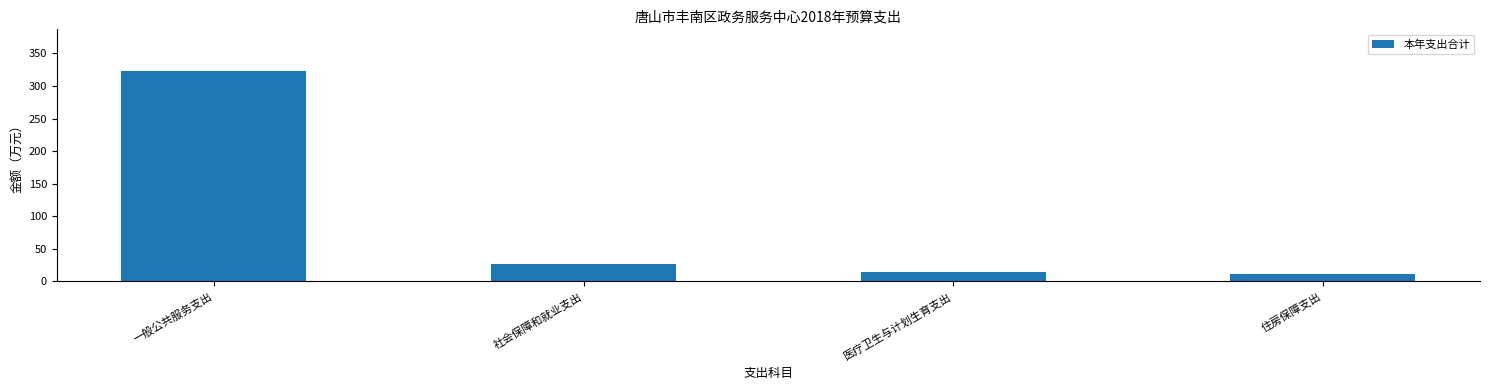

Between 一般公共服务支出 and 医疗卫生与计划生育支出, which is larger?

一般公共服务支出